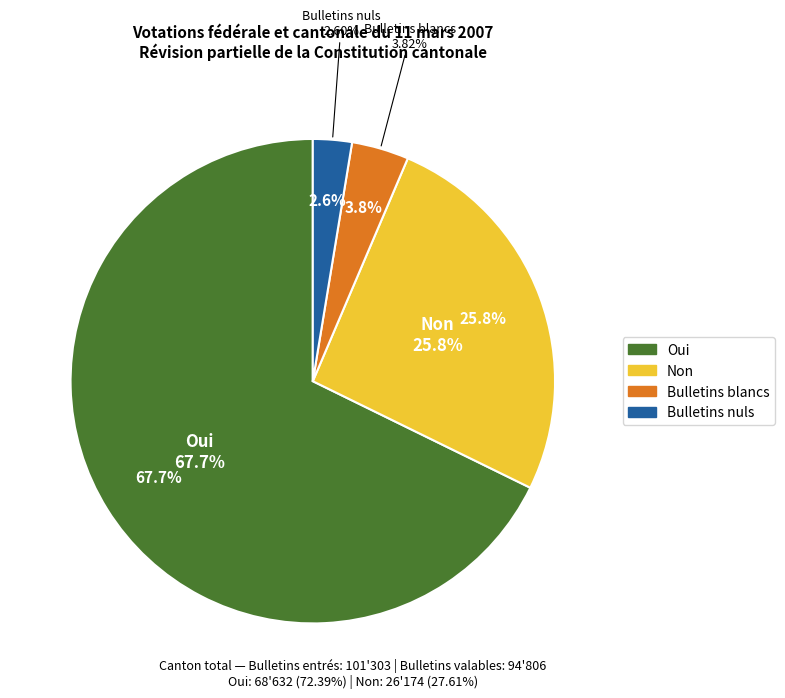

How many slices are in this pie chart?

4